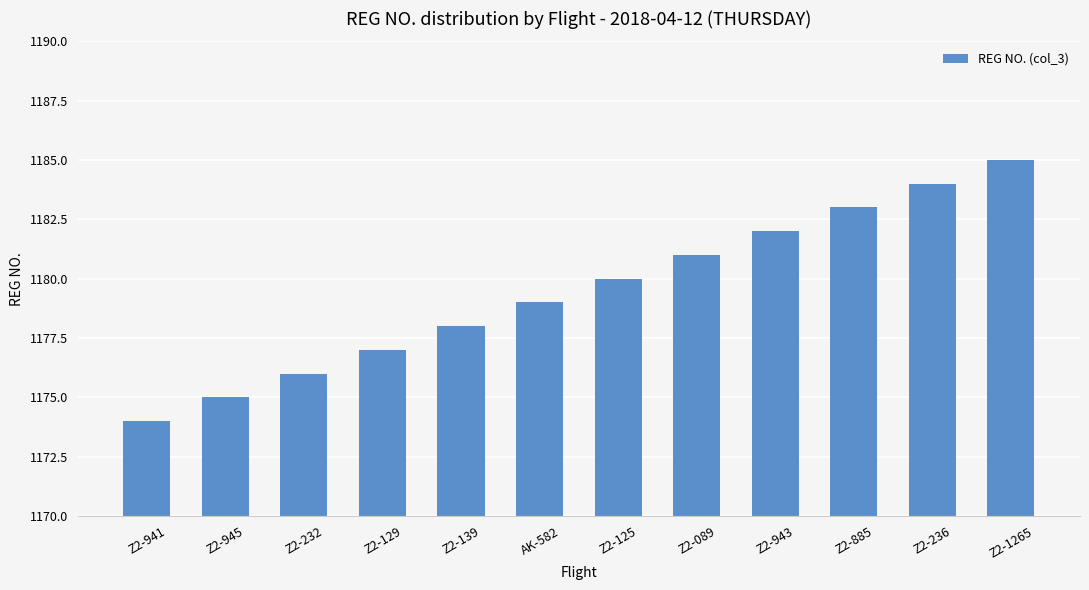

What is the label of the 8th bar from the right?

Z2-139